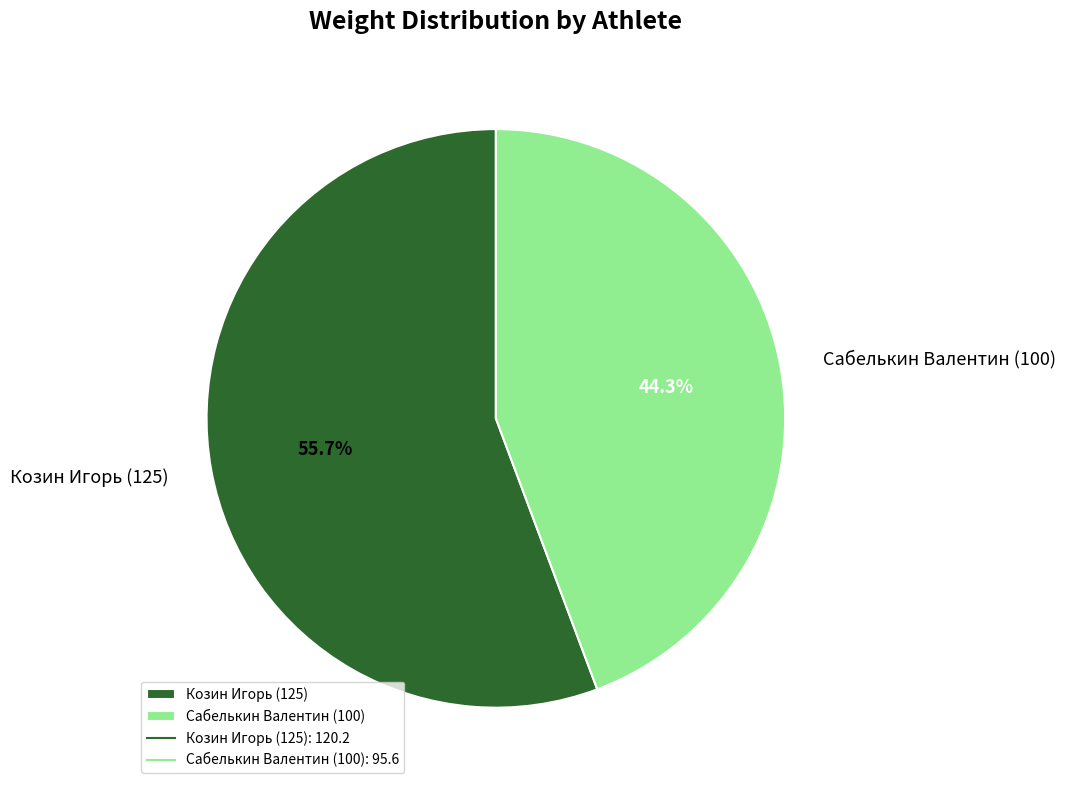

Count the number of slices in the pie.

2